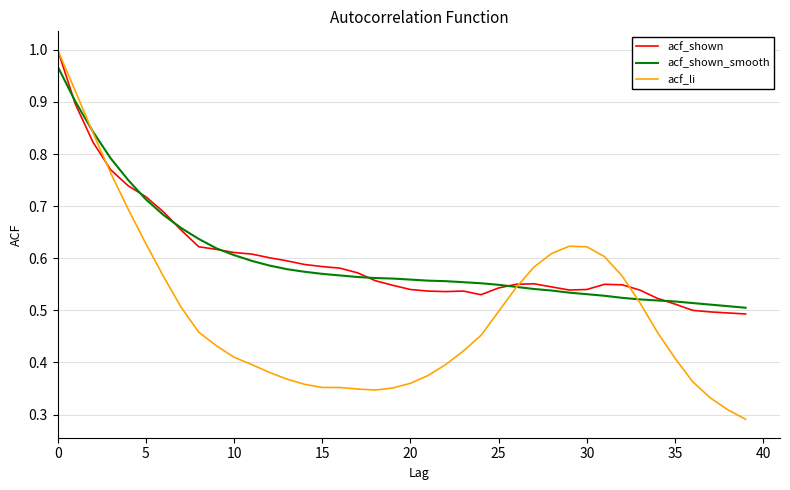

What are all the series names shown in the legend?

acf_shown, acf_shown_smooth, acf_li